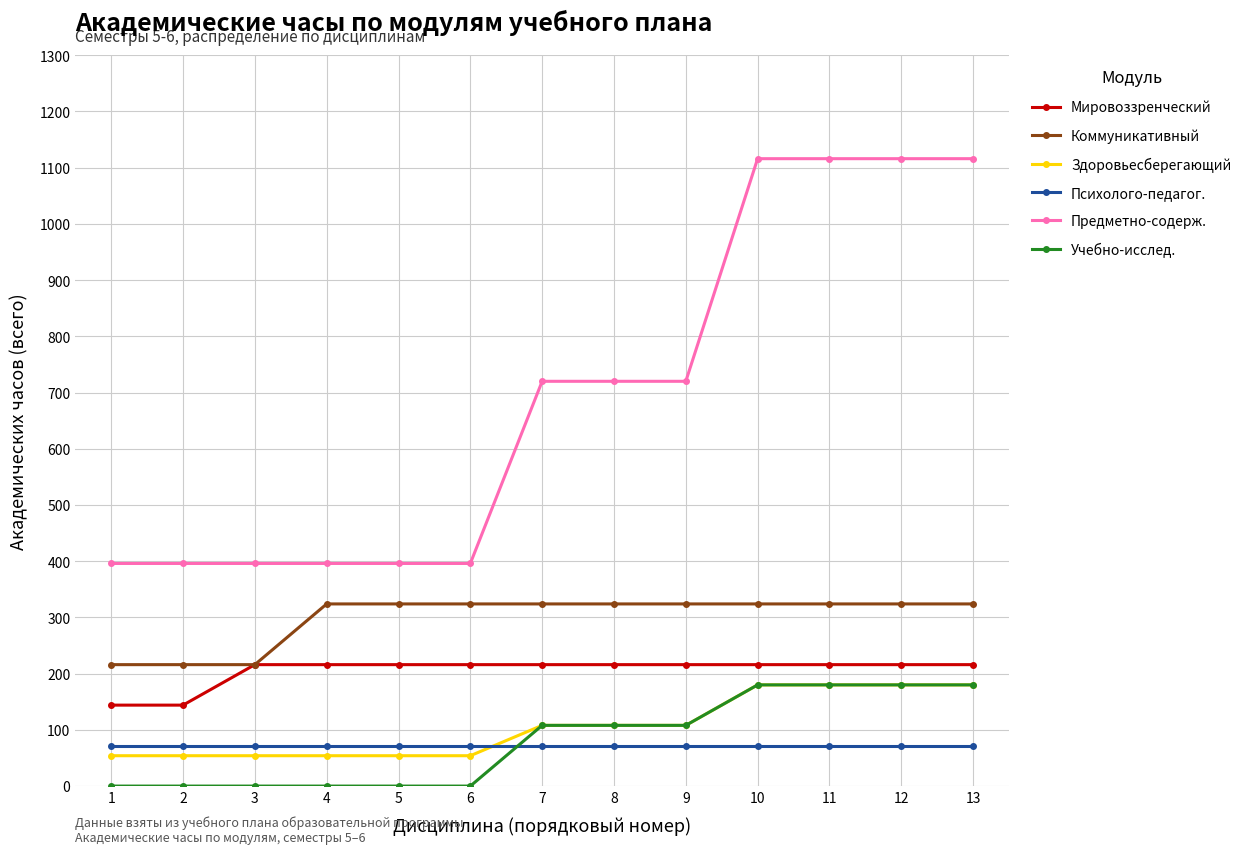

What is the highest value of the Предметно-содерж. series?

1116